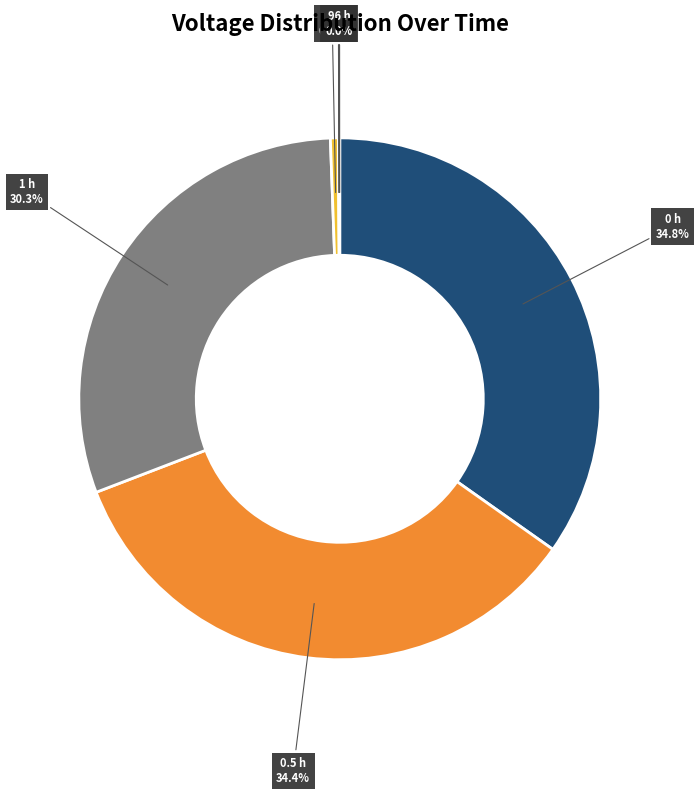

Does any single category account for the majority?

No